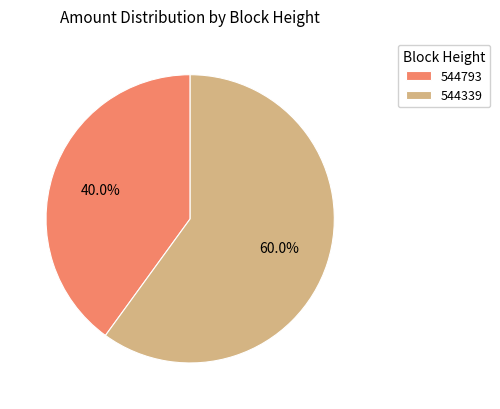

Which category has the biggest portion of the pie?

544339